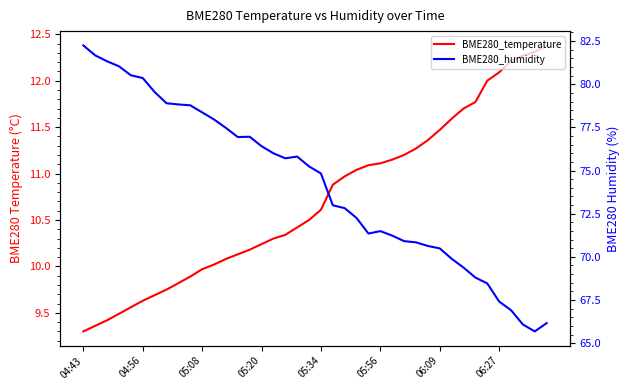

How many lines are shown in the chart?

2